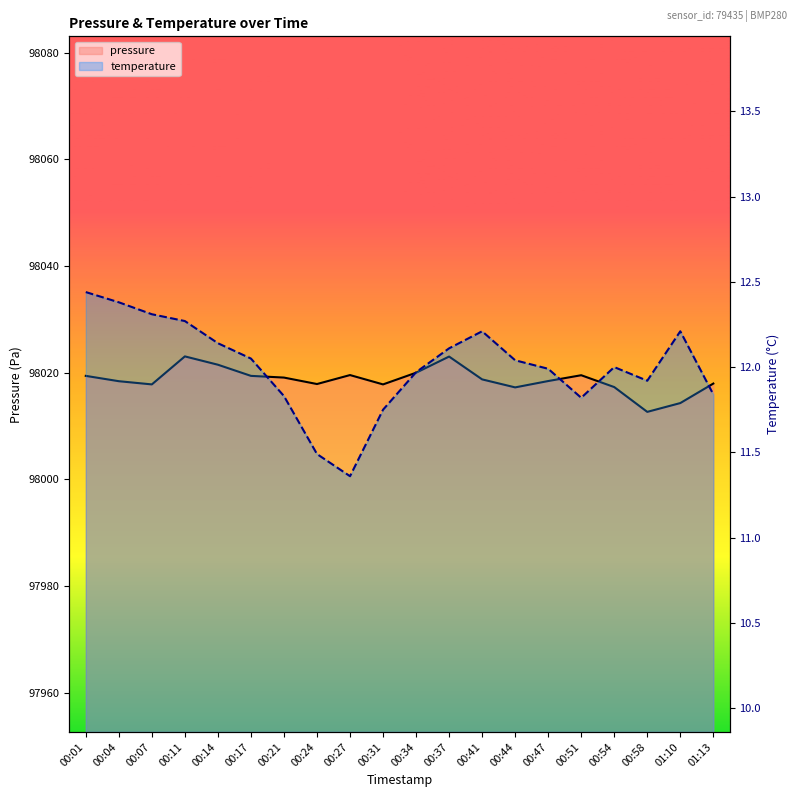

At which label does pressure reach its peak?

00:11